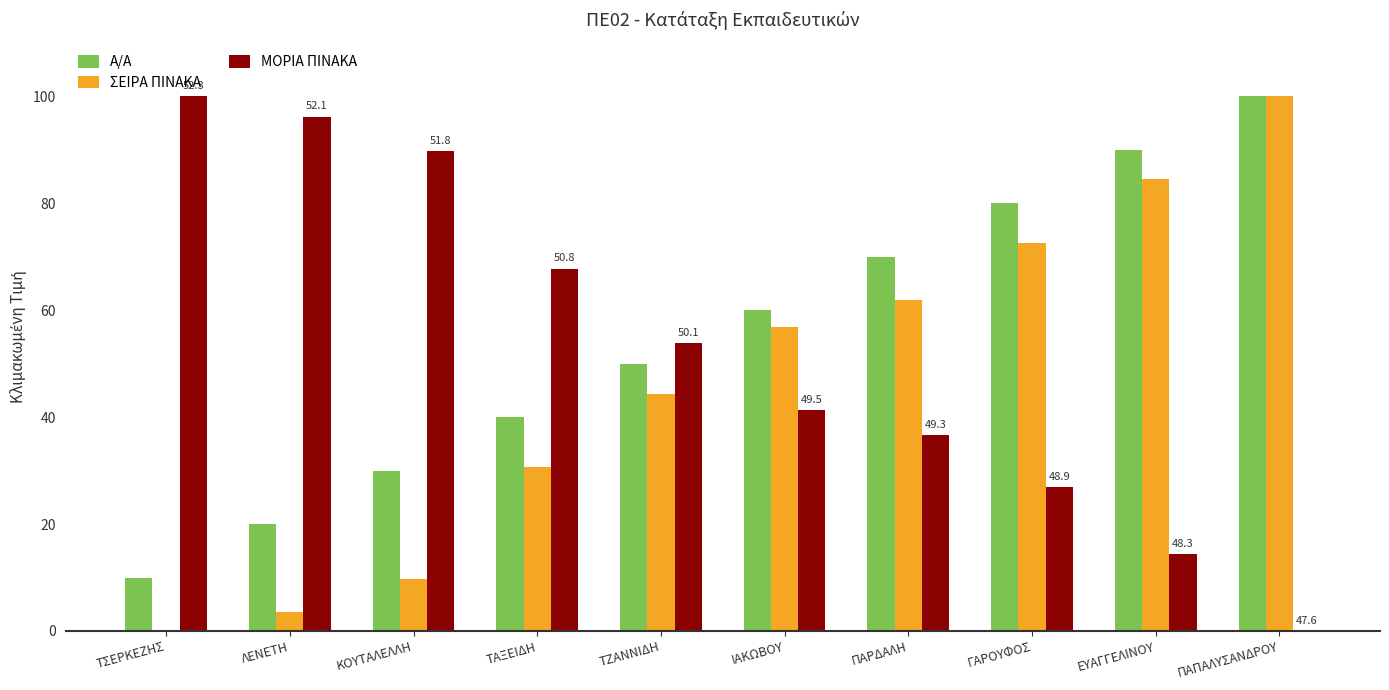

What is the greatest value displayed?

100.0